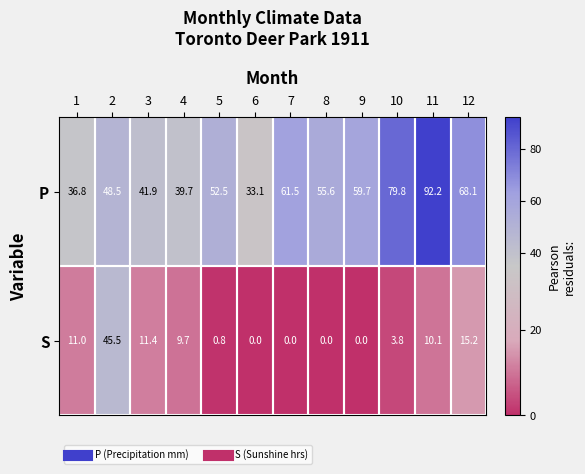

True or false: S has a value of 4.5 at 3.

False